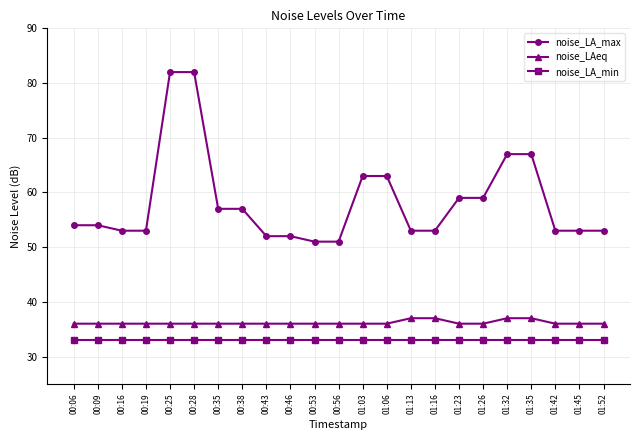

Which series has the widest spread of values?

noise_LA_max